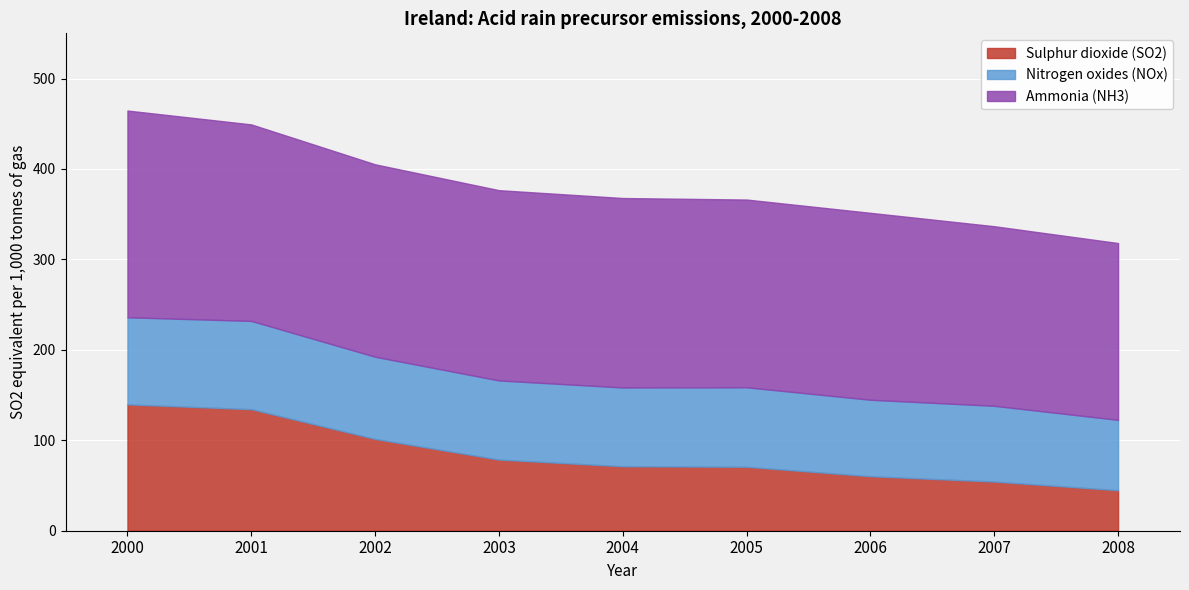

True or false: Nitrogen oxides (NOx) and Sulphur dioxide (SO2) cross at least once.

True